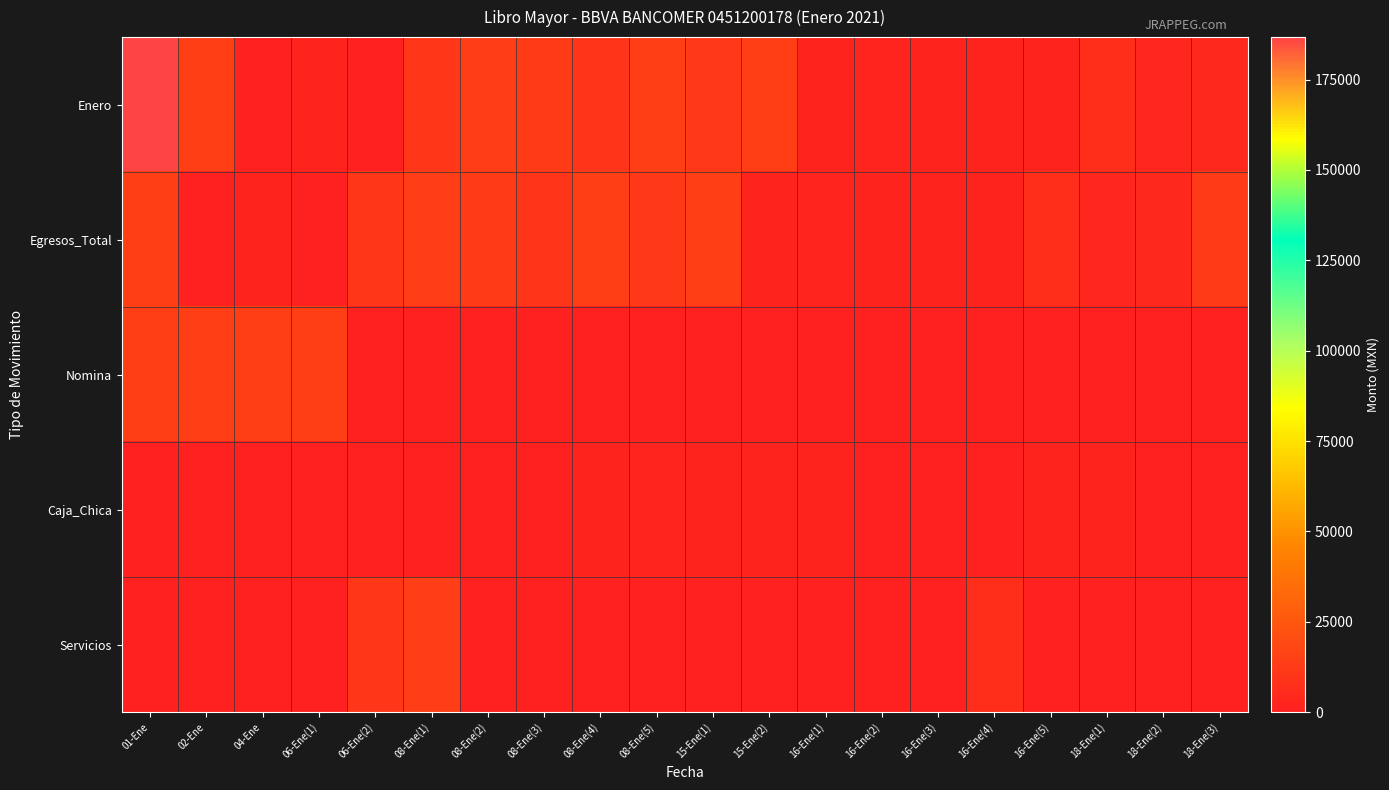

Reading right to left, what are all the values shown in this chart?

Enero: 18-Ene(3)=4082.4	18-Ene(2)=3236.4	18-Ene(1)=7282.0	16-Ene(5)=2072.1	16-Ene(4)=1828.1	16-Ene(3)=1827.2	16-Ene(2)=2192.0	16-Ene(1)=2100.1	15-Ene(2)=14508.5	15-Ene(1)=11614.3	08-Ene(5)=14468.7	08-Ene(4)=9566.5	08-Ene(3)=12960.0	08-Ene(2)=13517.7	08-Ene(1)=10337.8	06-Ene(2)=928.0	06-Ene(1)=1981.3	04-Ene=196.0	02-Ene=14468.7	01-Ene=186760.8
Egresos_Total: 18-Ene(3)=12960.0	18-Ene(2)=4082.4	18-Ene(1)=3236.4	16-Ene(5)=7282.0	16-Ene(4)=2072.1	16-Ene(3)=1828.1	16-Ene(2)=1827.2	16-Ene(1)=2192.0	15-Ene(2)=2100.1	15-Ene(1)=14508.5	08-Ene(5)=11614.3	08-Ene(4)=14468.7	08-Ene(3)=9566.5	08-Ene(2)=12960.0	08-Ene(1)=13517.7	06-Ene(2)=10337.8	06-Ene(1)=928.0	04-Ene=1981.3	02-Ene=196.0	01-Ene=14468.7
Nomina: 18-Ene(3)=0.0	18-Ene(2)=0.0	18-Ene(1)=0.0	16-Ene(5)=0.0	16-Ene(4)=0.0	16-Ene(3)=0.0	16-Ene(2)=0.0	16-Ene(1)=0.0	15-Ene(2)=0.0	15-Ene(1)=0.0	08-Ene(5)=0.0	08-Ene(4)=0.0	08-Ene(3)=0.0	08-Ene(2)=0.0	08-Ene(1)=0.0	06-Ene(2)=0.0	06-Ene(1)=14508.5	04-Ene=14508.5	02-Ene=14468.7	01-Ene=14468.7
Caja_Chica: 18-Ene(3)=0.0	18-Ene(2)=0.0	18-Ene(1)=2050.3	16-Ene(5)=2064.8	16-Ene(4)=0.0	16-Ene(3)=0.0	16-Ene(2)=0.0	16-Ene(1)=2072.1	15-Ene(2)=1828.1	15-Ene(1)=1827.2	08-Ene(5)=2192.0	08-Ene(4)=2100.1	08-Ene(3)=0.0	08-Ene(2)=0.0	08-Ene(1)=0.0	06-Ene(2)=0.0	06-Ene(1)=0.0	04-Ene=0.0	02-Ene=0.0	01-Ene=0.0
Servicios: 18-Ene(3)=0.0	18-Ene(2)=0.0	18-Ene(1)=0.0	16-Ene(5)=0.0	16-Ene(4)=7282.0	16-Ene(3)=0.0	16-Ene(2)=0.0	16-Ene(1)=0.0	15-Ene(2)=0.0	15-Ene(1)=0.0	08-Ene(5)=0.0	08-Ene(4)=0.0	08-Ene(3)=0.0	08-Ene(2)=0.0	08-Ene(1)=13517.7	06-Ene(2)=10337.8	06-Ene(1)=928.0	04-Ene=0.0	02-Ene=0.0	01-Ene=0.0